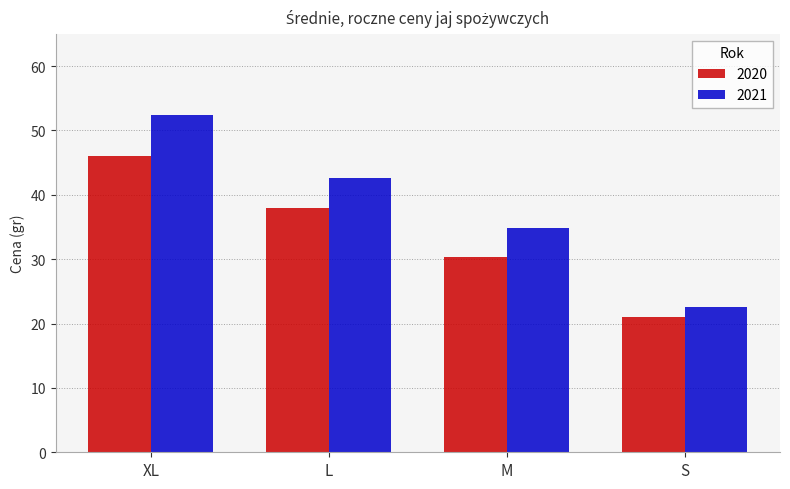

At which label does 2020 first exceed 38?

XL